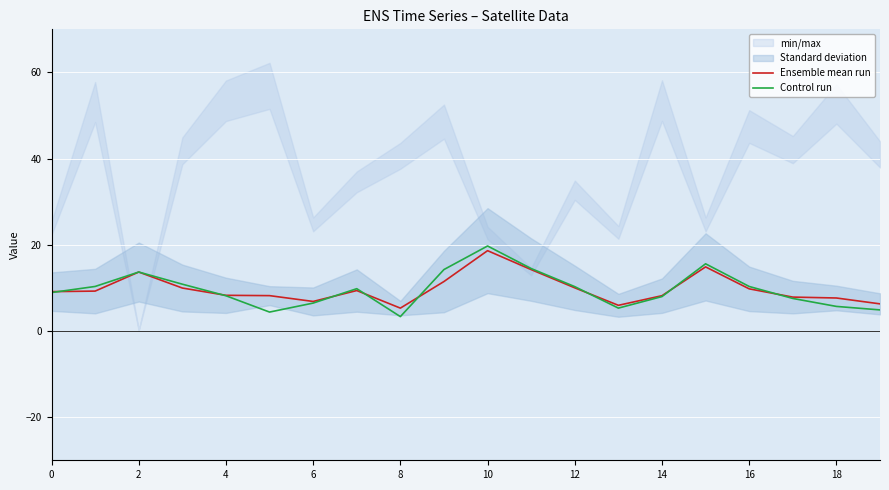

How many lines are shown in the chart?

2